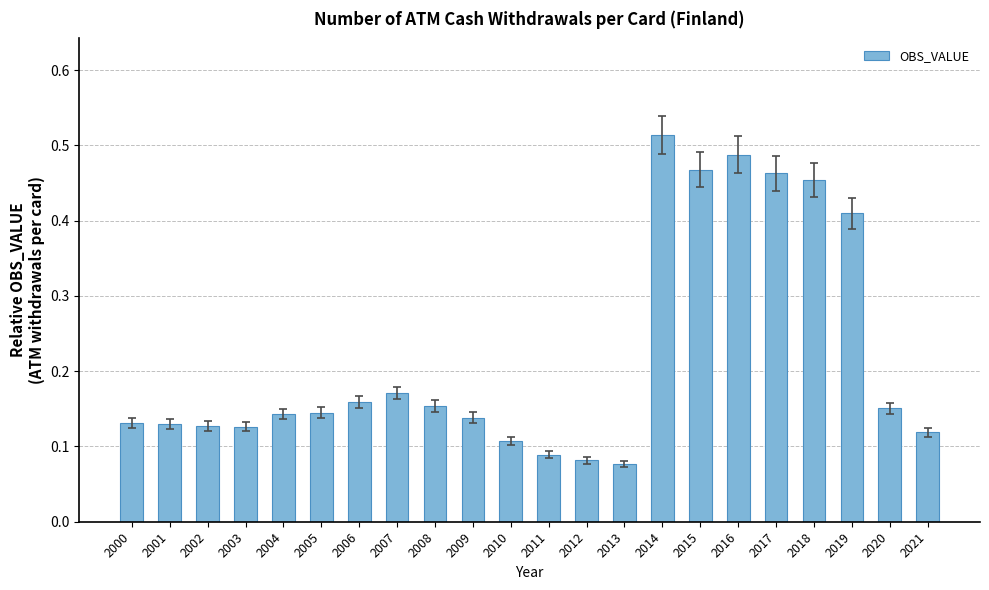

Which label corresponds to the largest value in the chart?

2014